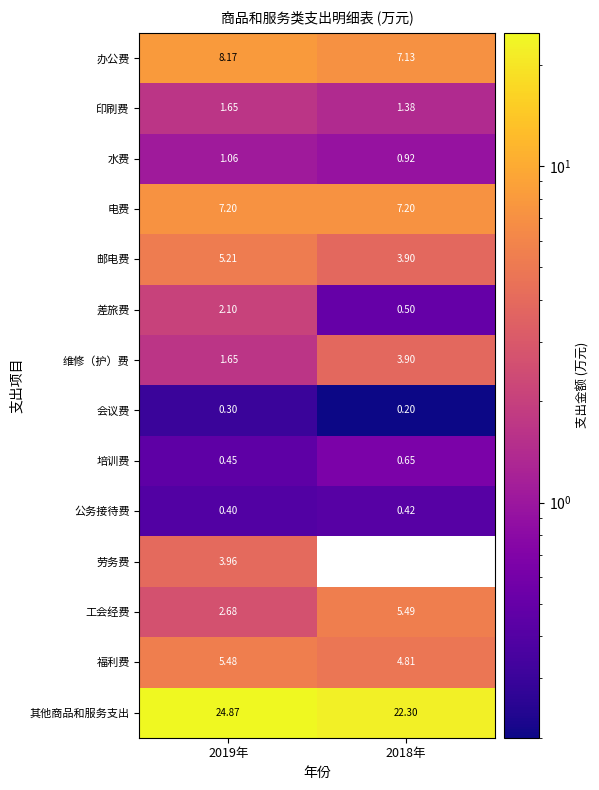

Which category has the lowest value across all series?

2018年